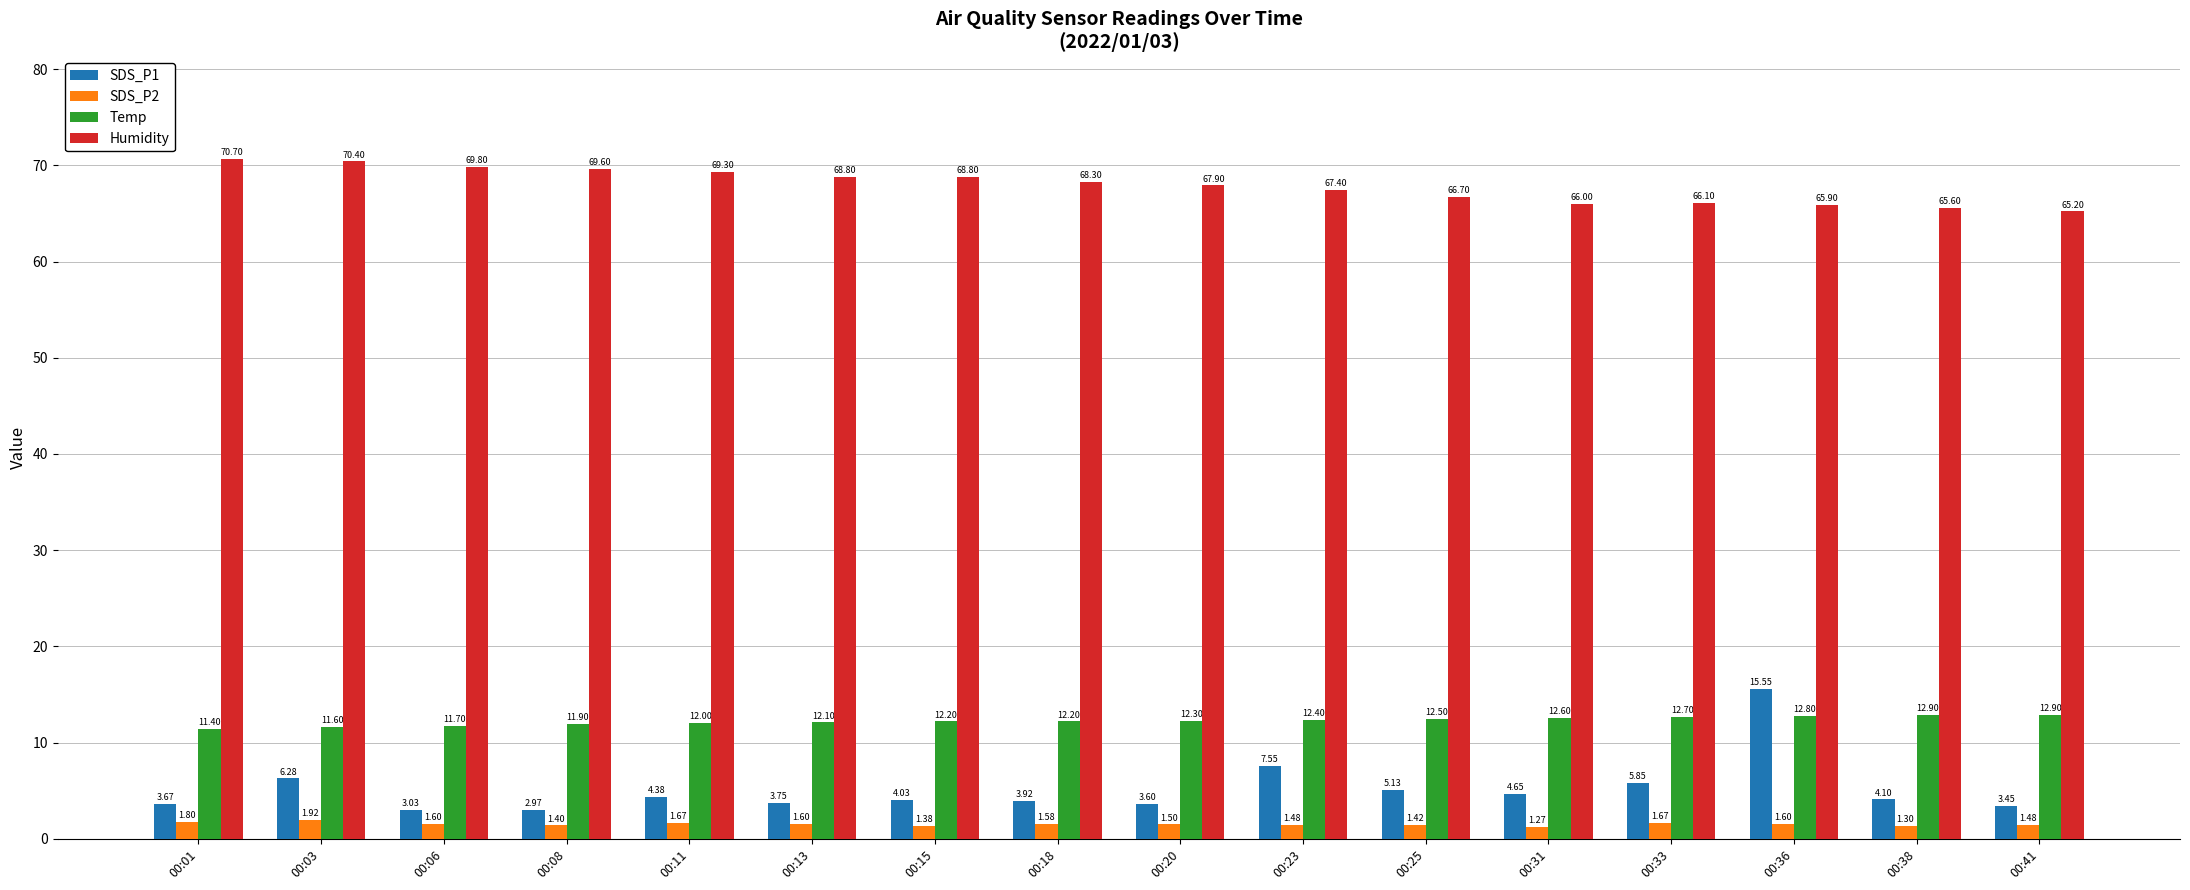

What is the value of the SDS_P2 bar at the 8th from the left?

1.6